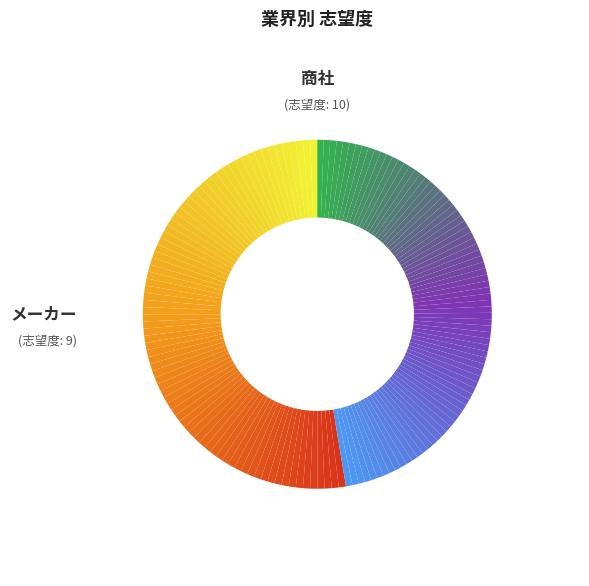

How many slices are in this pie chart?

2